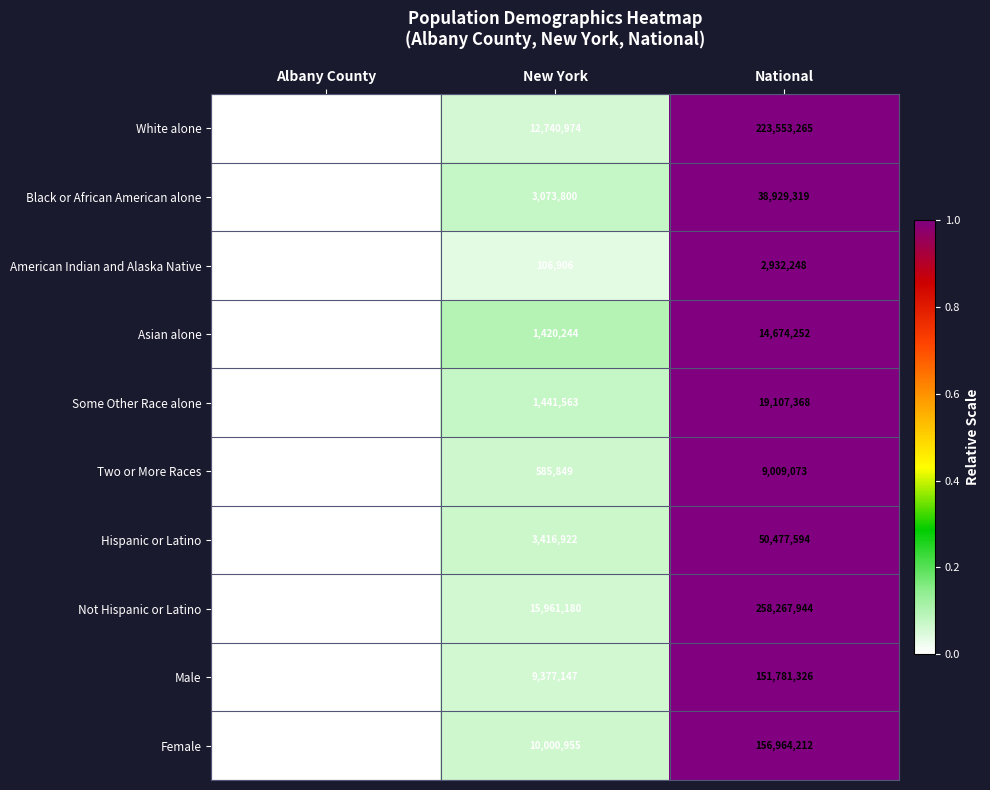

What is the total value across all series at National?

925696601